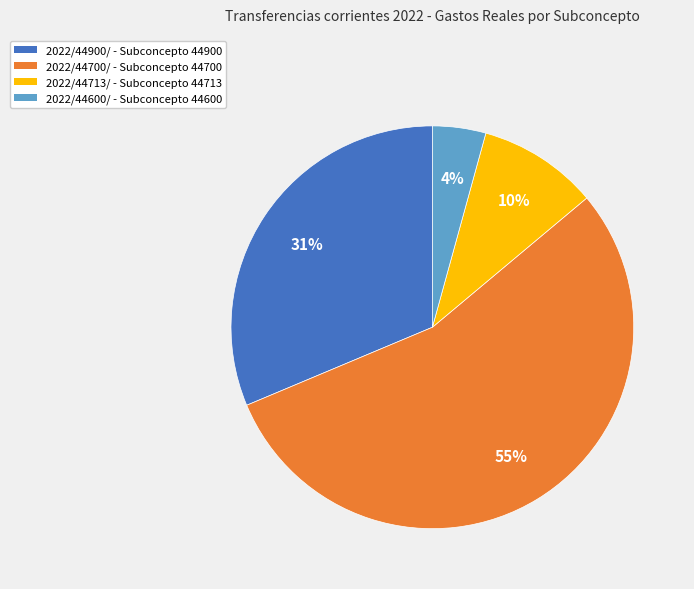

To the nearest percent, what is the difference between the 2022/44700/ and 2022/44713/ slice percentages?

45%